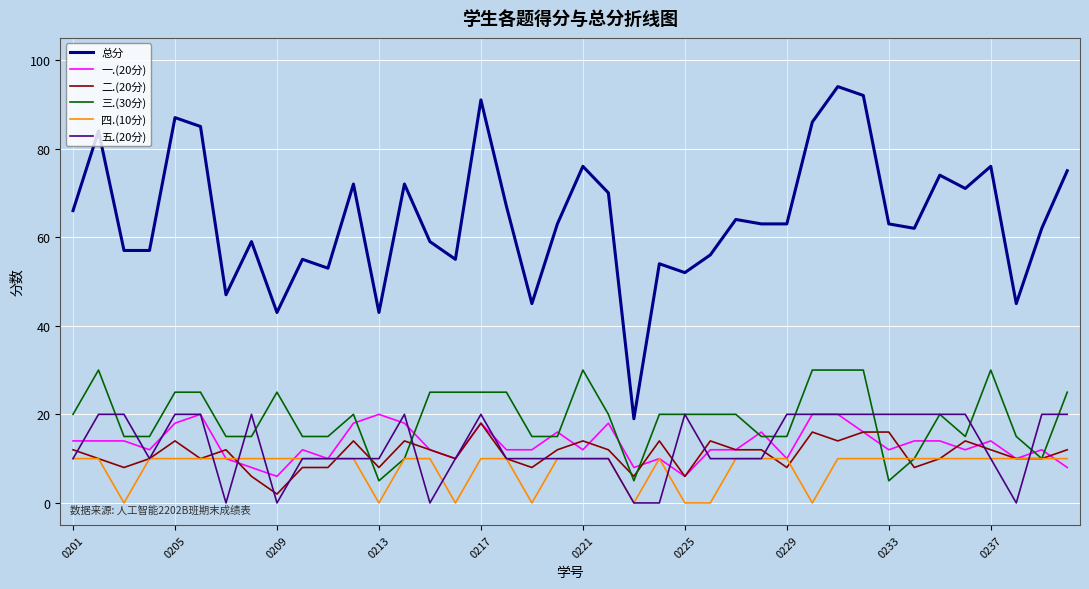

Which series has the widest spread of values?

总分